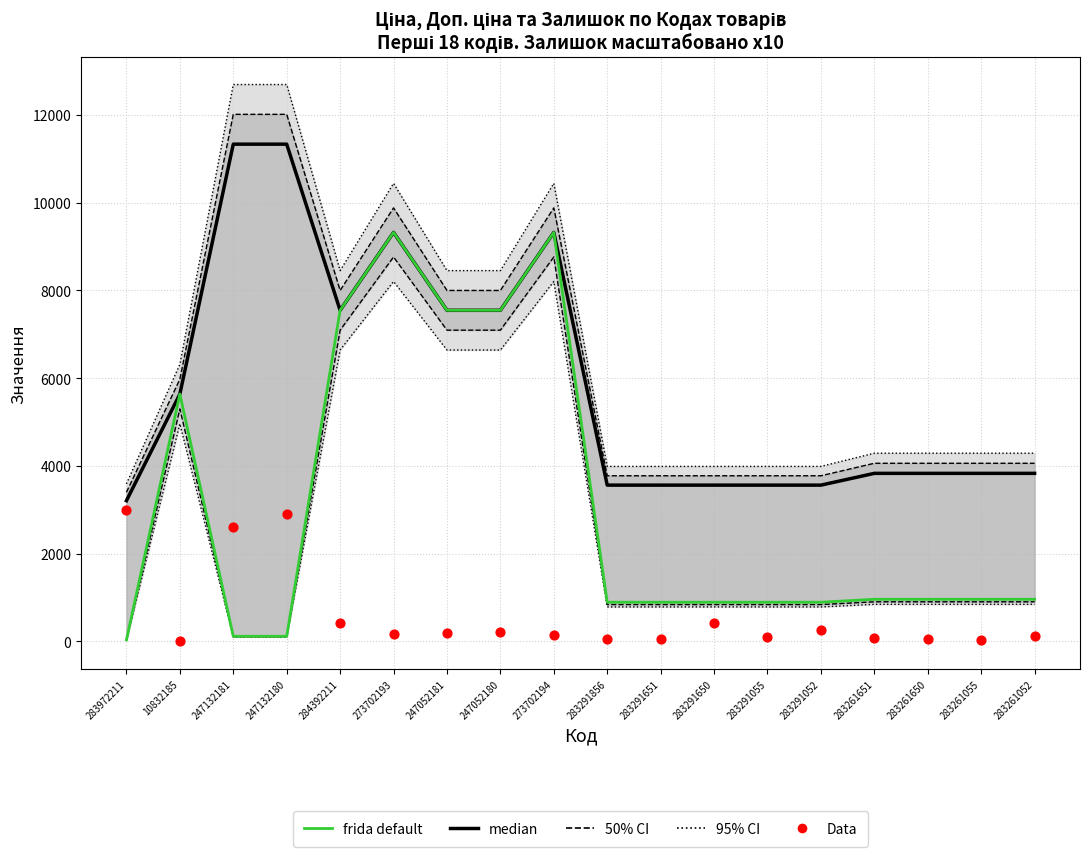

Which series contains the highest Y value?

95% CI